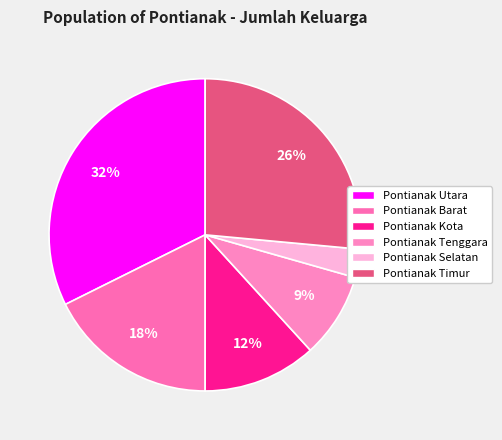

Combined, what portion of the pie is Pontianak Timur and Pontianak Barat?

44.1%